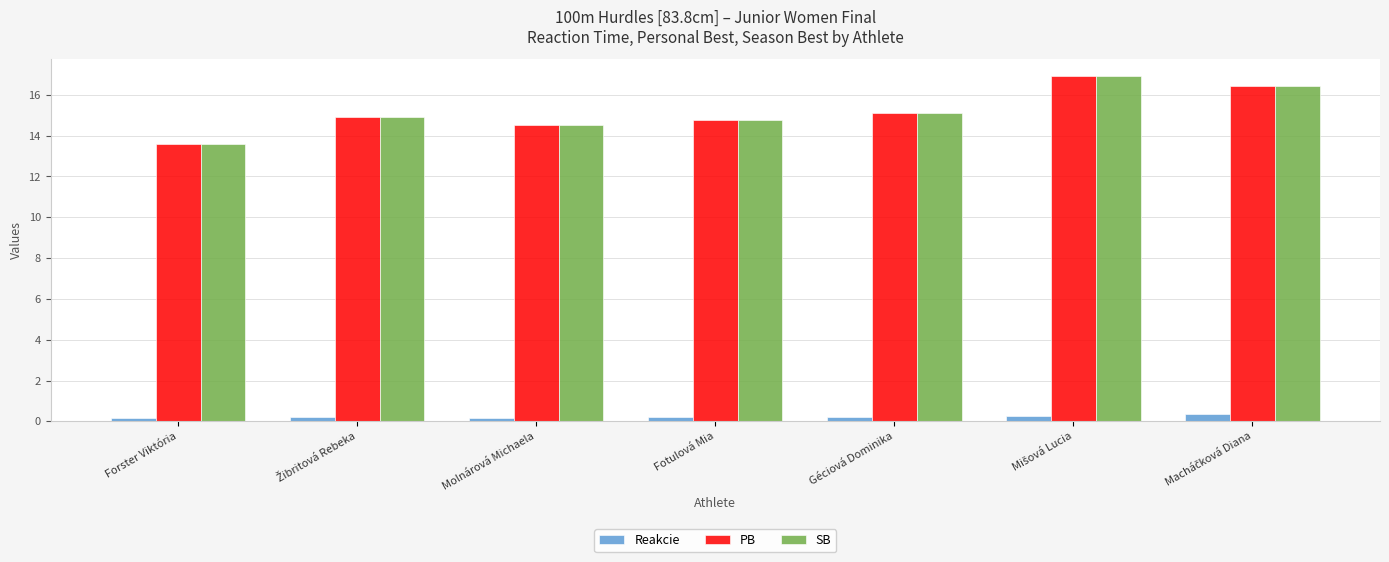

How many SB values are between 14 and 16?

4